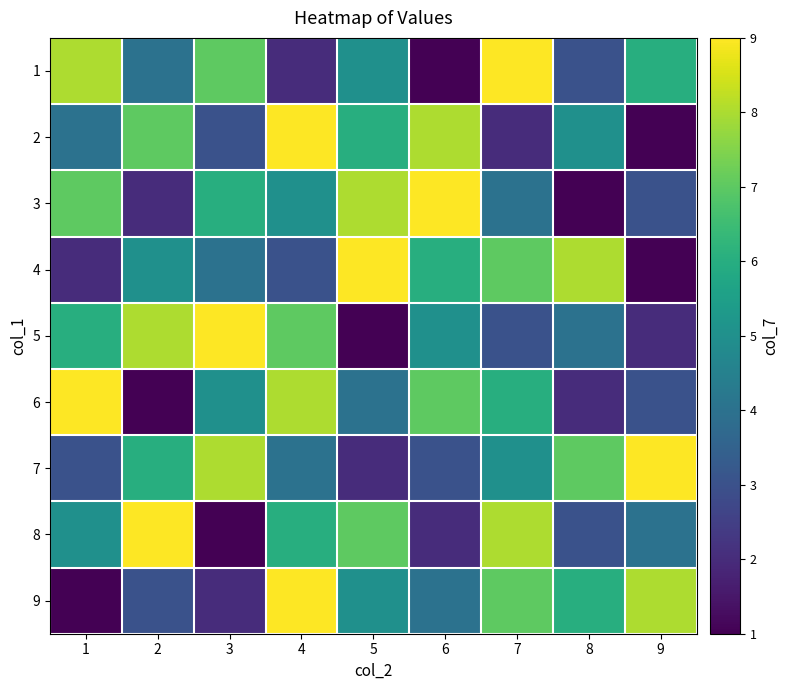

What is the maximum value shown in the chart?

9